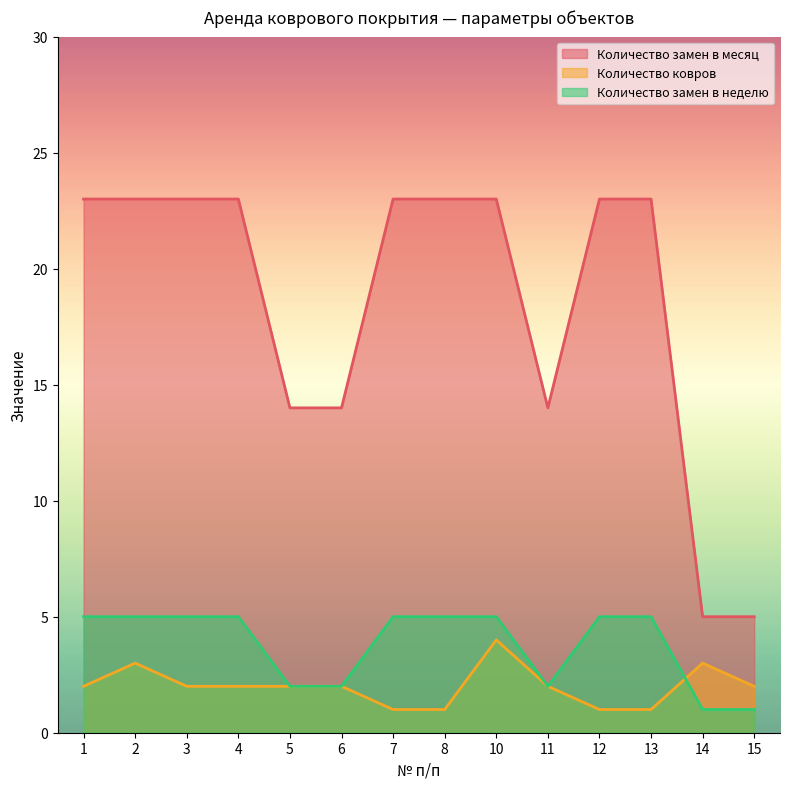

What is the value of the Количество замен в неделю point at the 14th from the left?

1